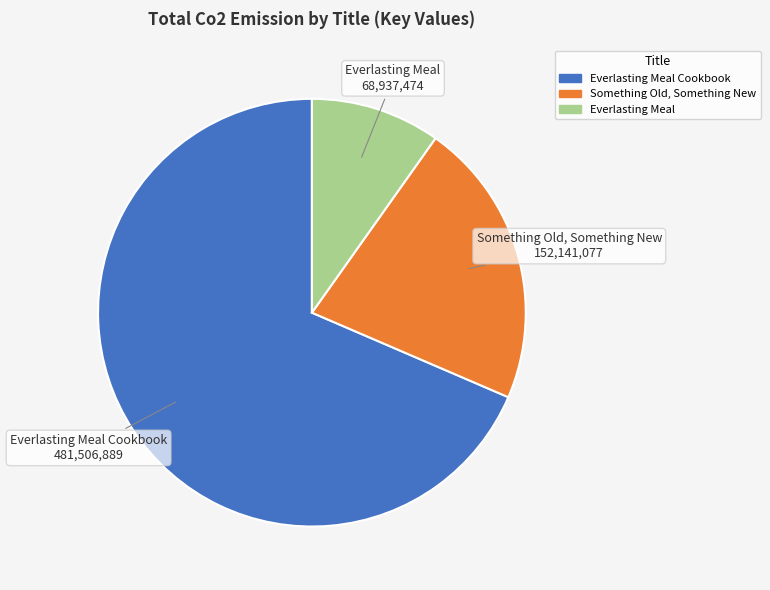

Is there any slice that represents more than half of the pie?

Yes